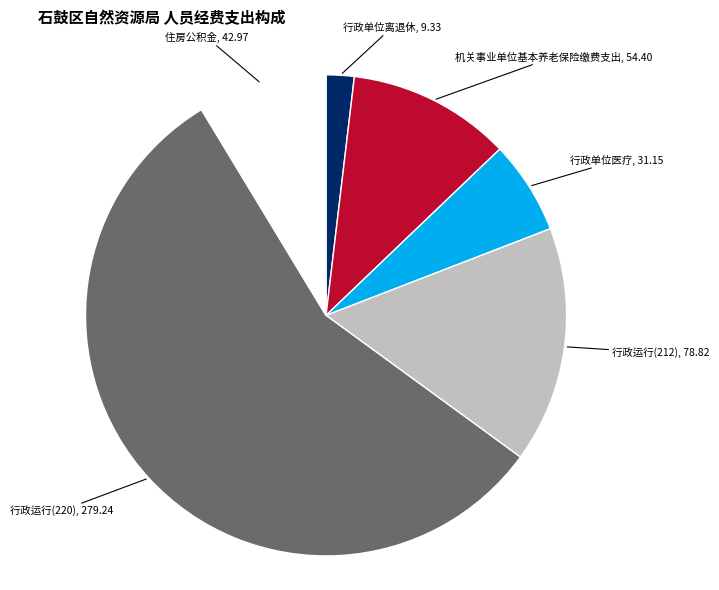

To the nearest percent, what is the average slice percentage?

17%